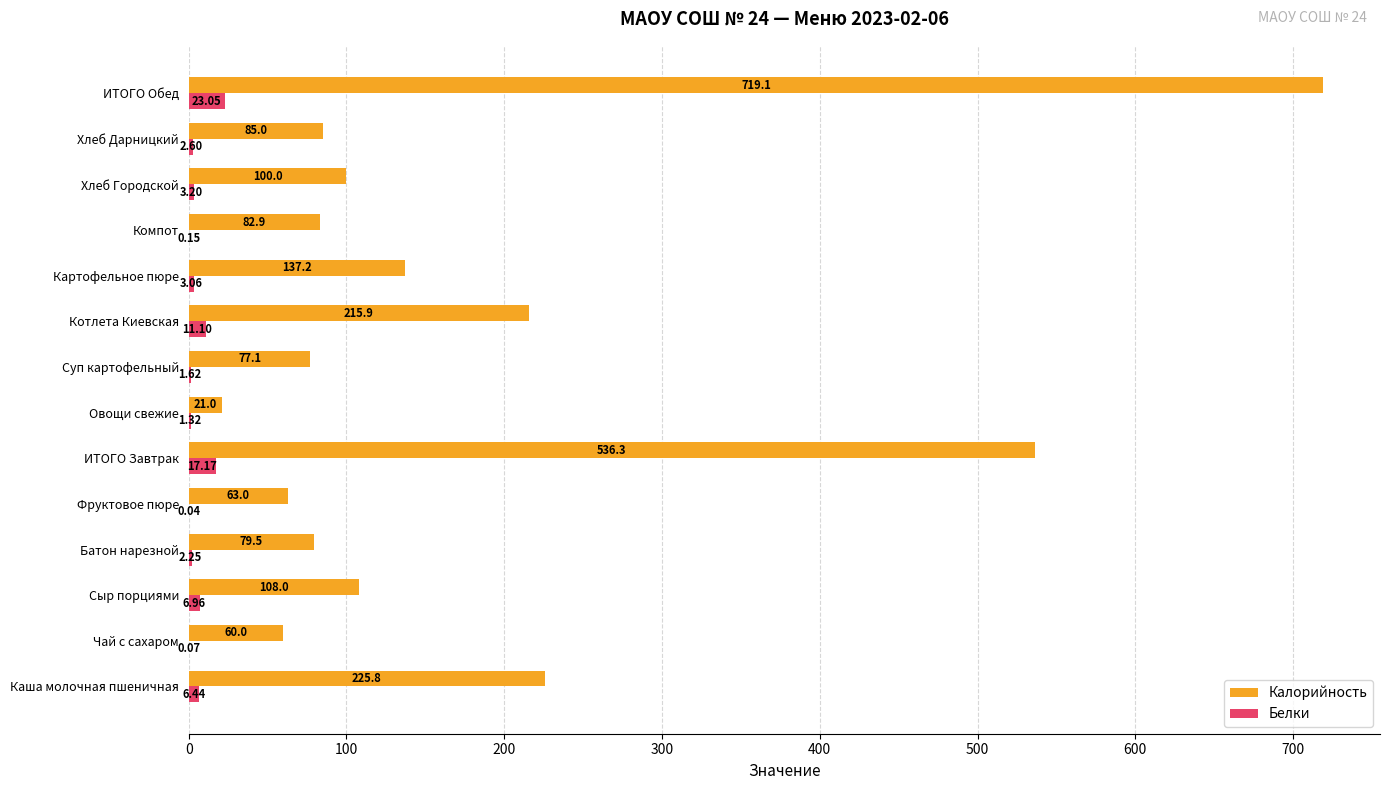

What is the sum of all Белки values?

79.0